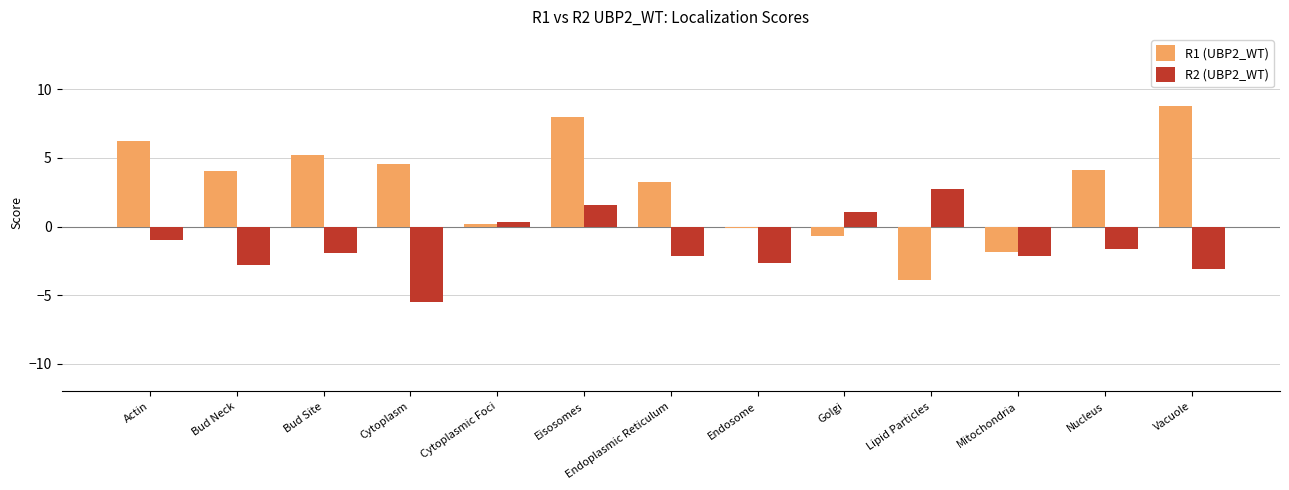

Rank the series by their average value, from lowest to highest.

R2 (UBP2_WT), R1 (UBP2_WT)